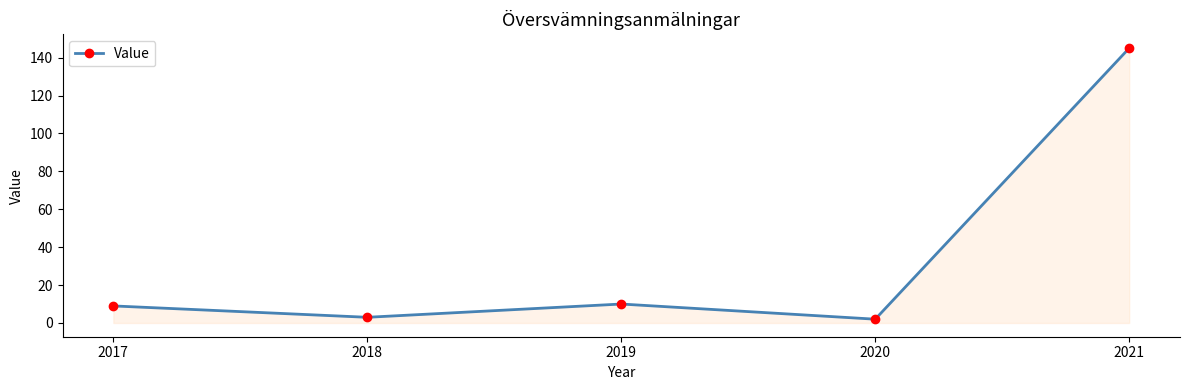

What is the average value?

34